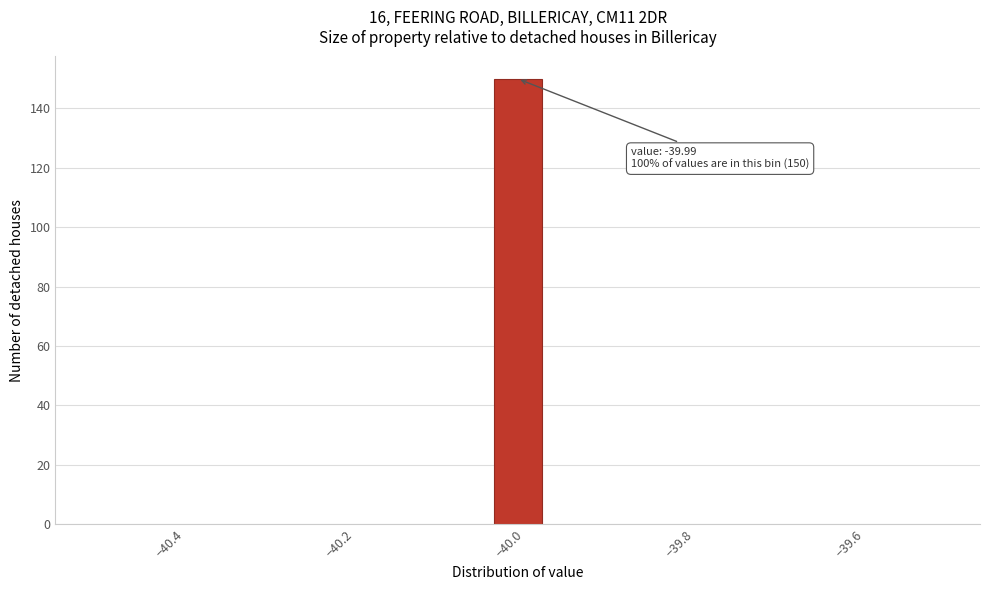

Around what value on the x-axis is the tallest bar? Give the approximate position of its centre, as read against the axis.

-39.98